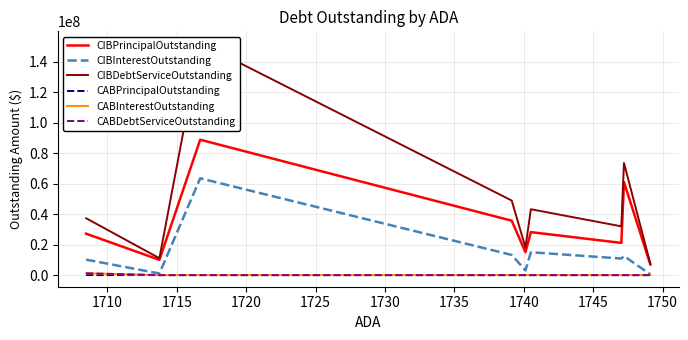

True or false: CIBPrincipalOutstanding and CIBInterestOutstanding cross at least once.

False